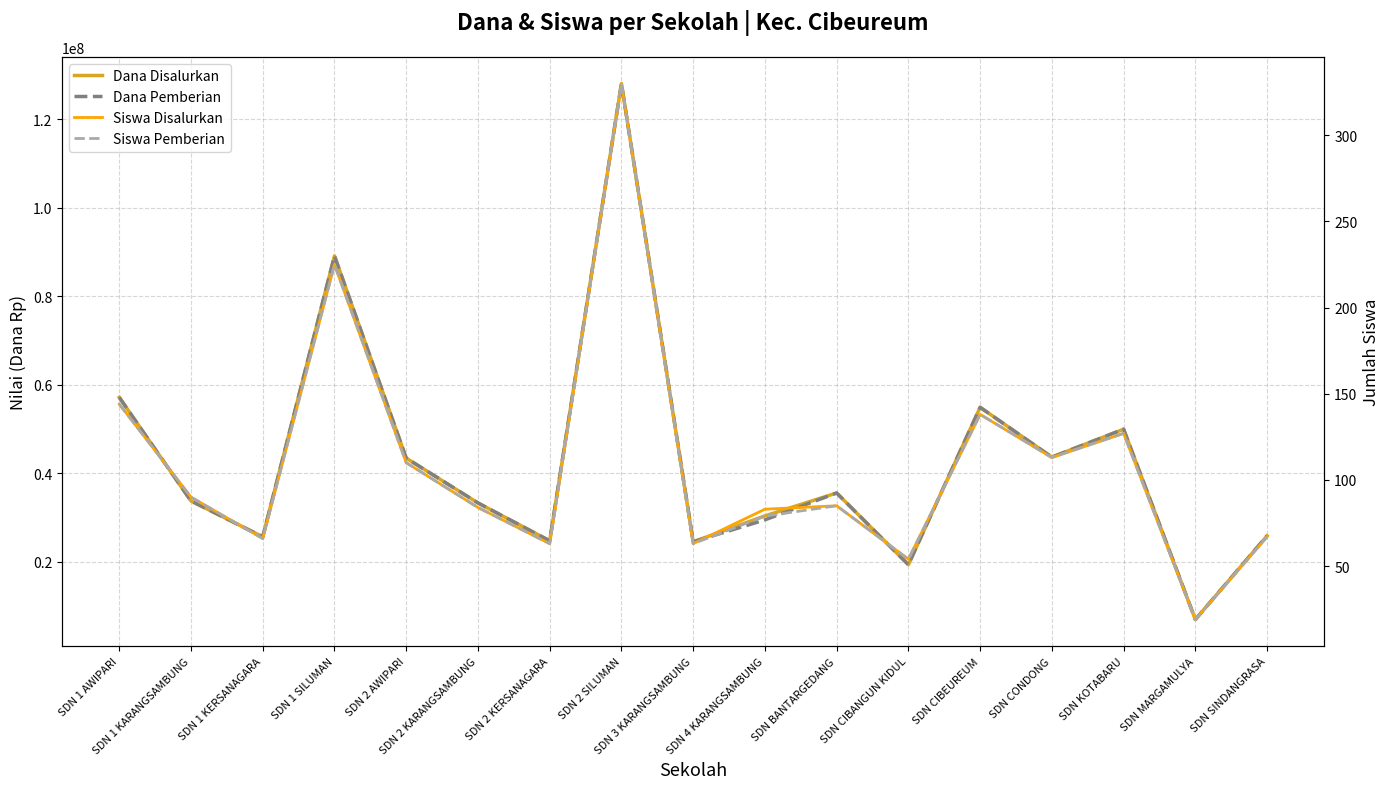

Is it true that Siswa Pemberian equals 97 at SDN 1 KERSANAGARA?

False